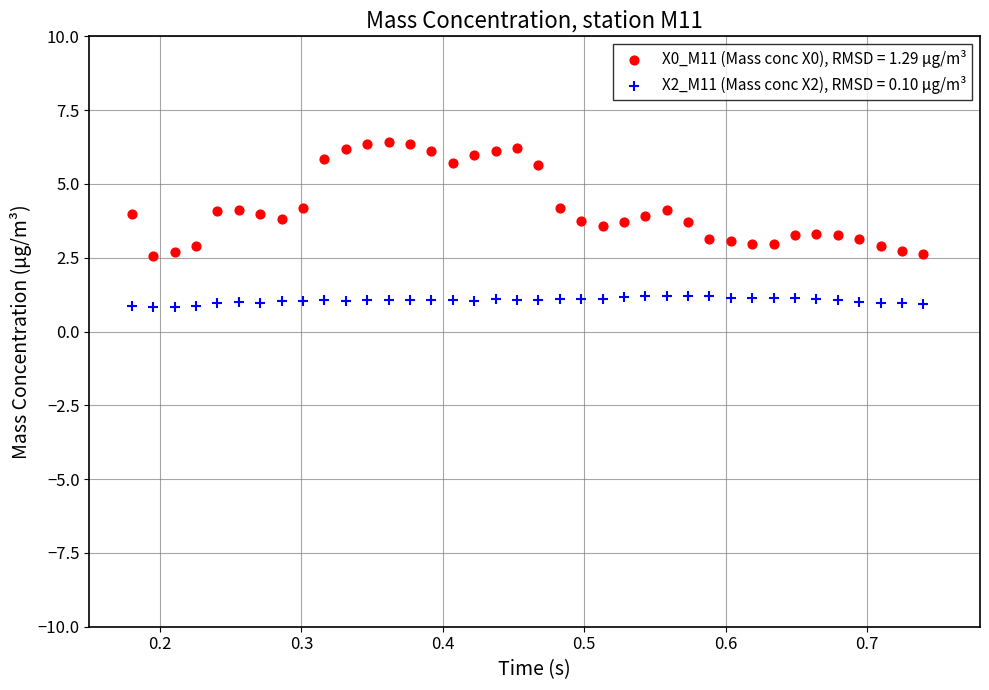

Which series contains the highest Y value?

X0_M11 (Mass conc X0), RMSD = 1.29 μg/m³